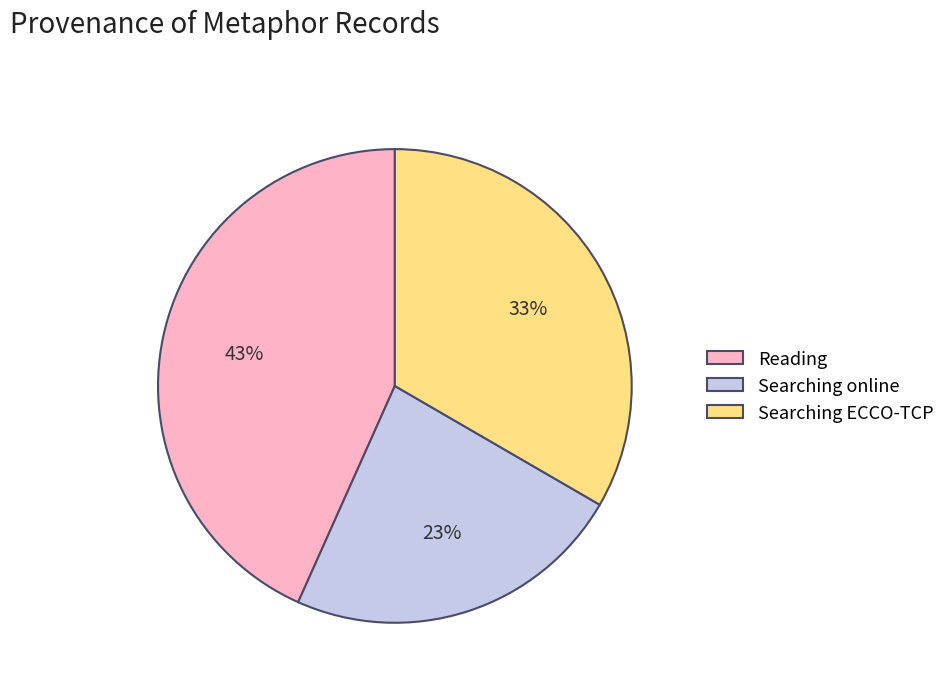

What is the ratio of the value at Reading to the value at Searching ECCO-TCP?

1.3